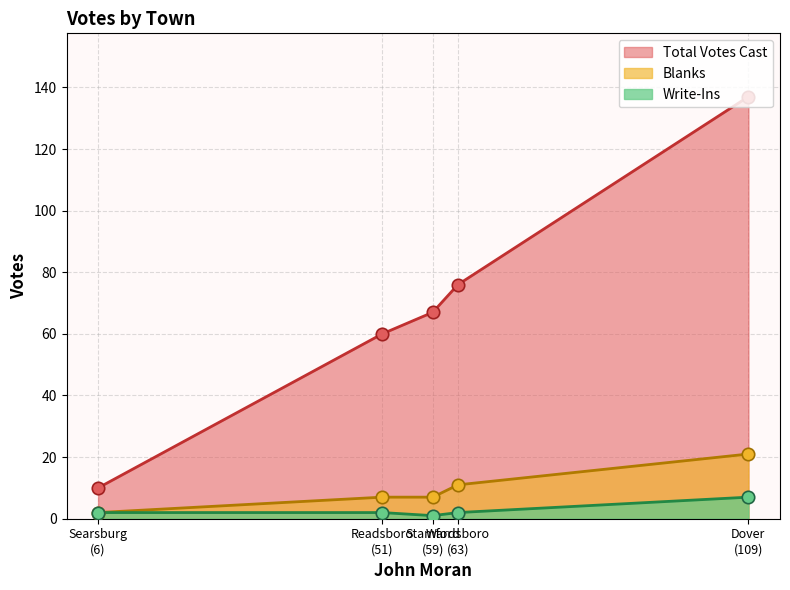

At how many categories does at least one series exceed 32?

4